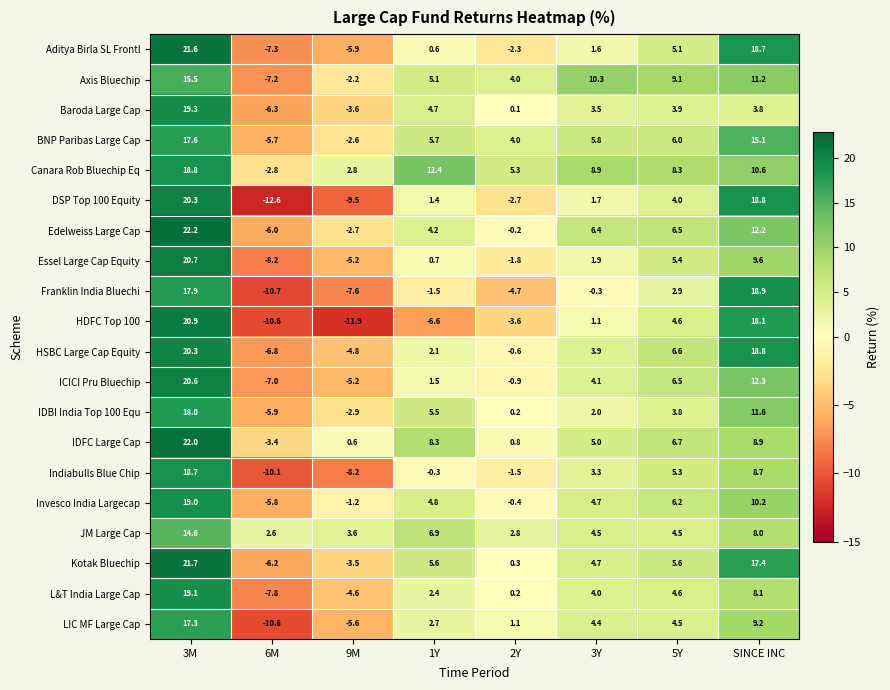

How many values in Axis Bluechip are above zero?

6